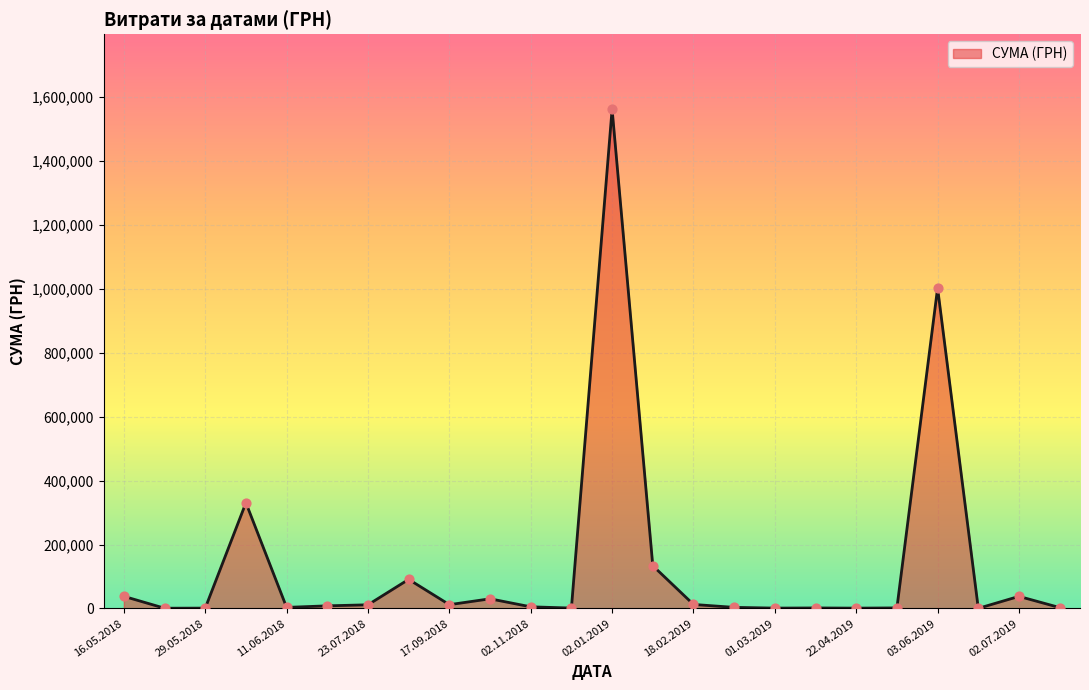

What is the greatest value displayed?

1561831.7